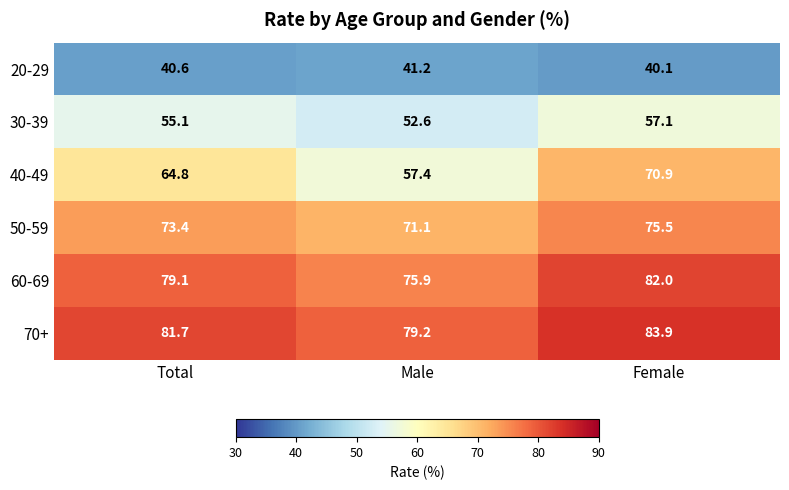

What is the difference between the second highest and minimum values in the 70+ series?

2.5